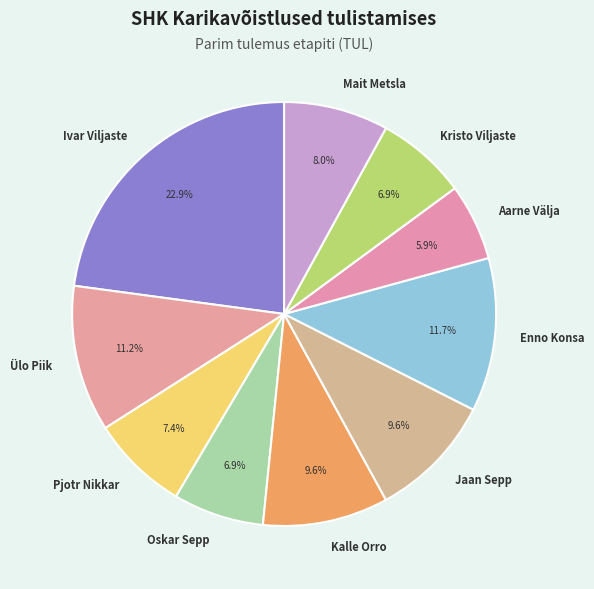

The Ülo Piik slice represents 11% of the pie. True or false?

True